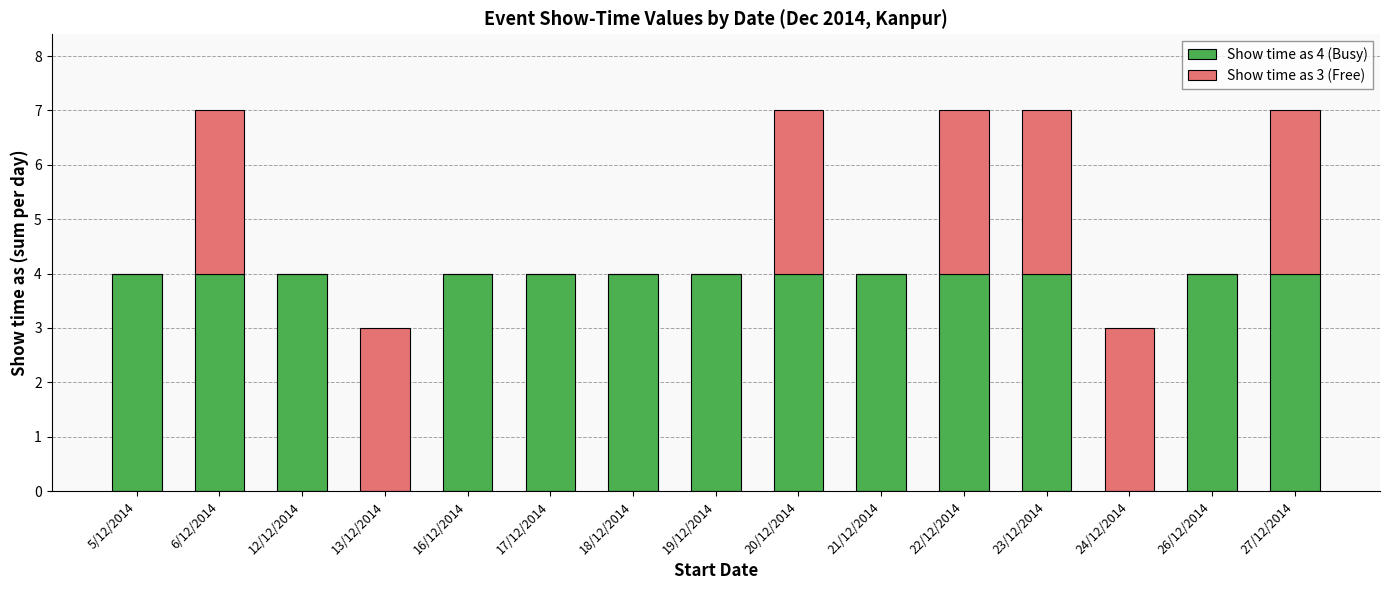

What is the total value across all series at 21/12/2014?

4